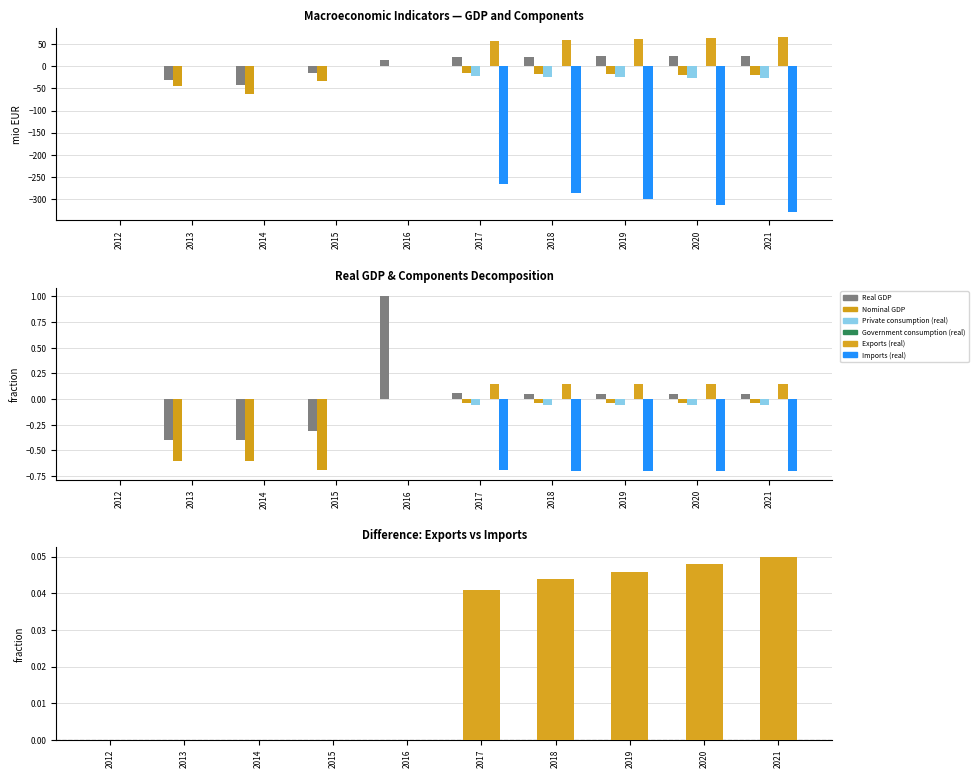

List the labels in order of Exports (real) value, largest first.

2021, 2020, 2019, 2018, 2017, 2012, 2013, 2014, 2015, 2016